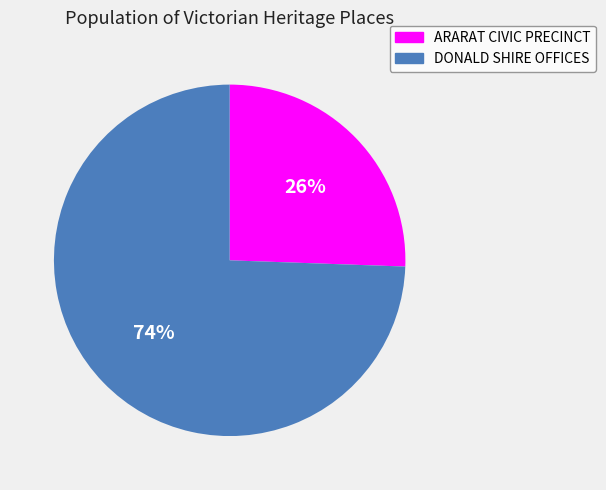

To the nearest percent, what portion does DONALD SHIRE OFFICES represent?

74%